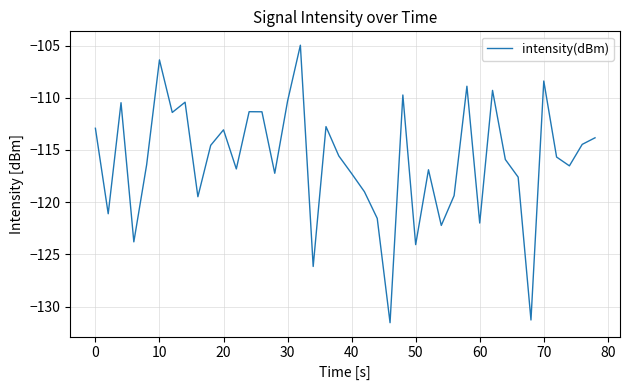

What is the smallest value displayed?

-131.6